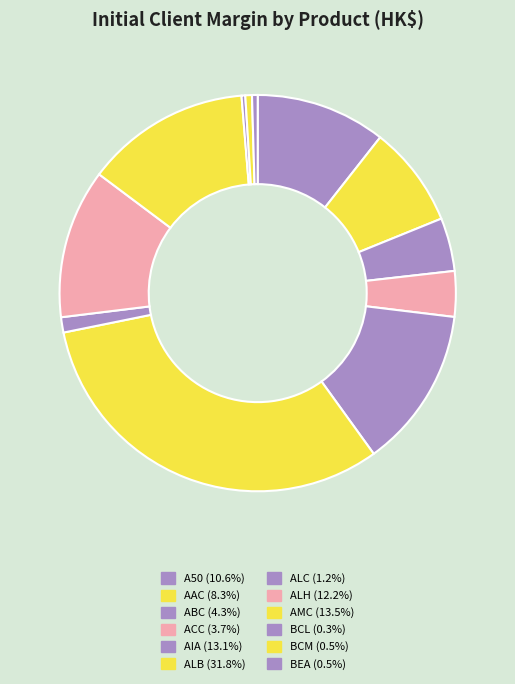

How many slices are in this pie chart?

12